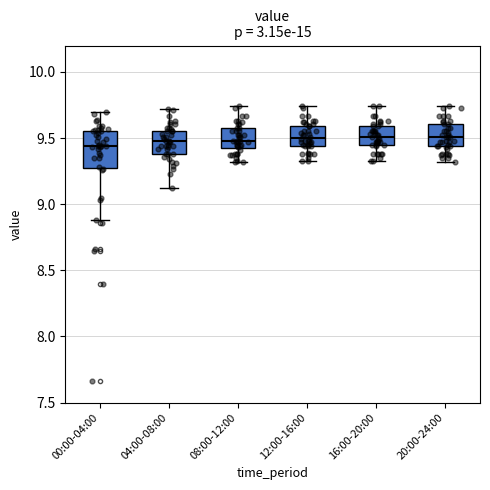

Reading left to right, read every box against the y-axis: the position of its median line, the range the box covers, and the ends of its whiskers. The values are not printed on the chart, so give them approximately, as read against the axis.

00:00-04:00: median 9.45, box 9.30 to 9.55, whiskers 8.90 to 9.70
04:00-08:00: median 9.50, box 9.40 to 9.55, whiskers 9.10 to 9.70
08:00-12:00: median 9.50, box 9.45 to 9.60, whiskers 9.30 to 9.75
12:00-16:00: median 9.50, box 9.45 to 9.60, whiskers 9.35 to 9.75
16:00-20:00: median 9.50, box 9.45 to 9.60, whiskers 9.35 to 9.75
20:00-24:00: median 9.50, box 9.45 to 9.60, whiskers 9.30 to 9.75